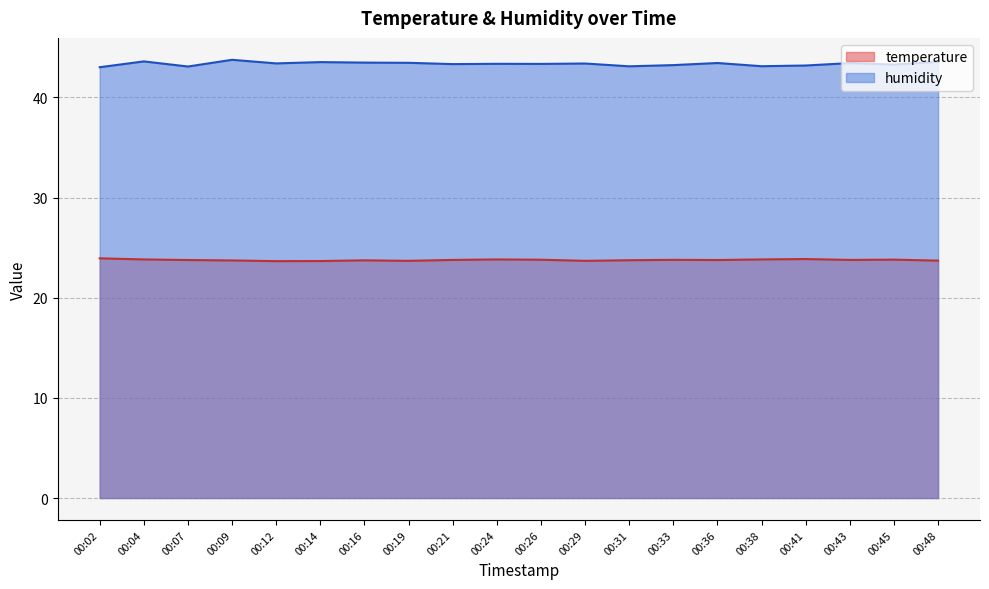

What is the difference between the maximum and minimum values in the temperature series?

0.3